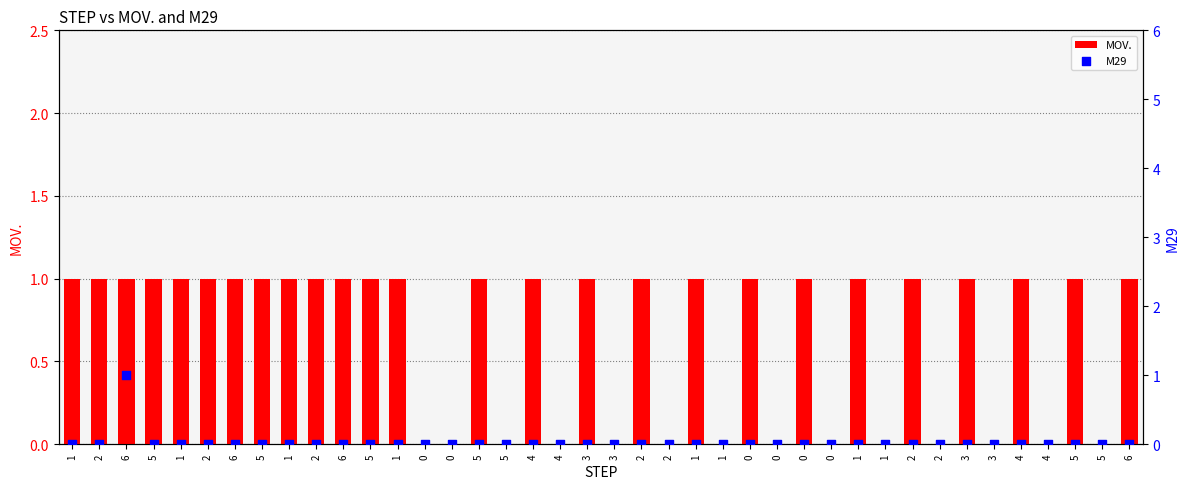

Which series reaches the maximum Y coordinate?

MOV.